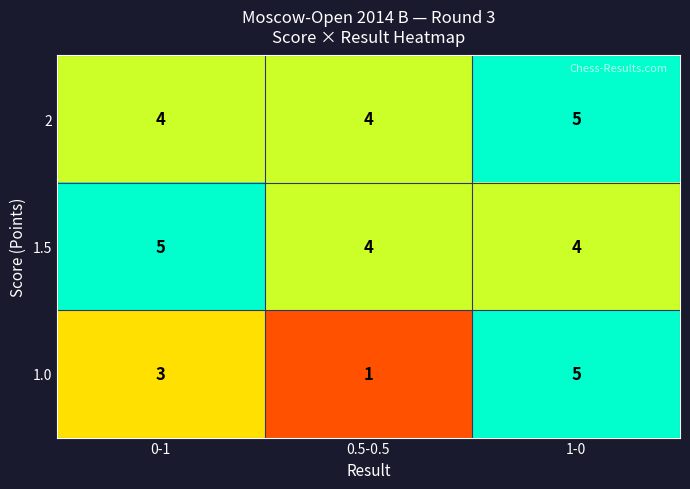

Is it true that 2 equals 5 at 0.5-0.5?

False